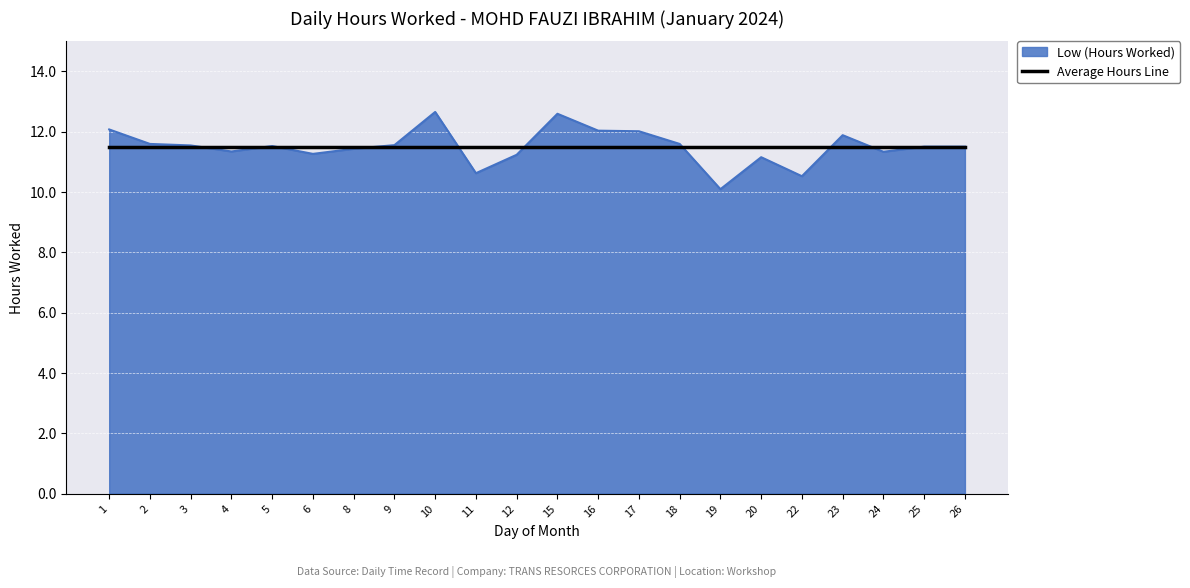

What is the maximum value shown in the chart?

12.7